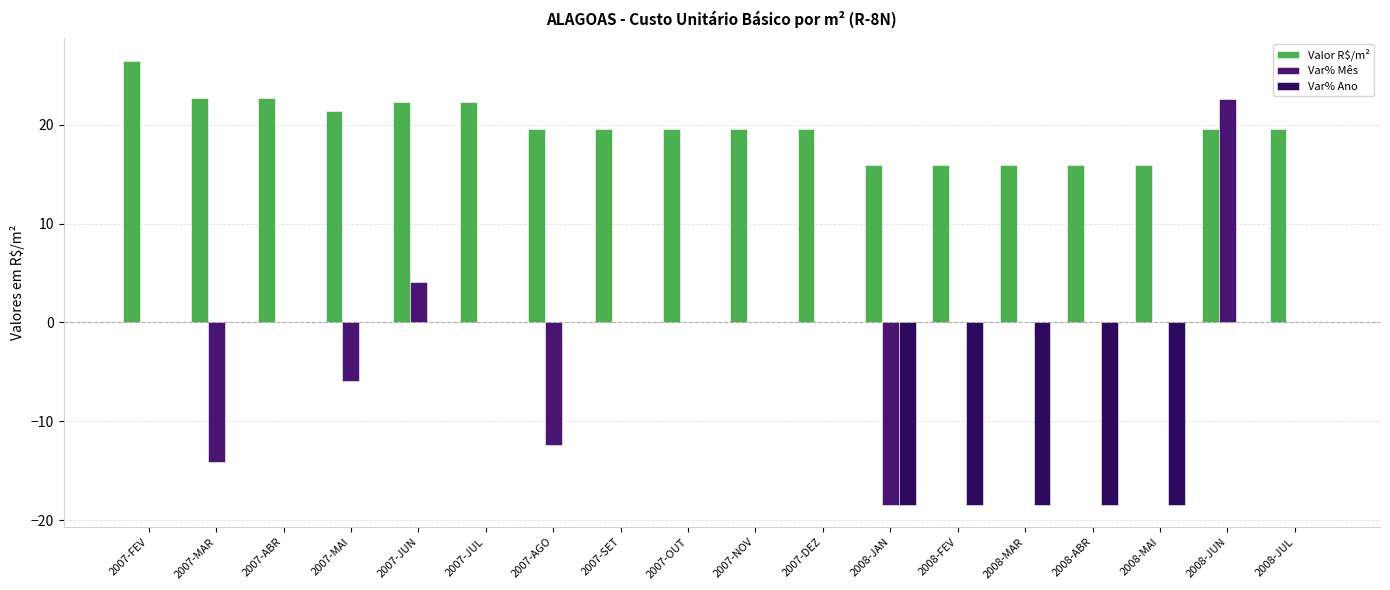

At which label does Valor R$/m² reach its peak?

2007-FEV